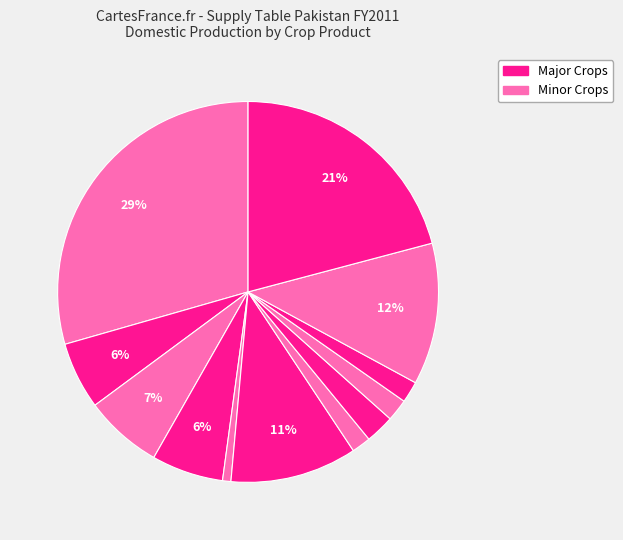

How many slices are in this pie chart?

12